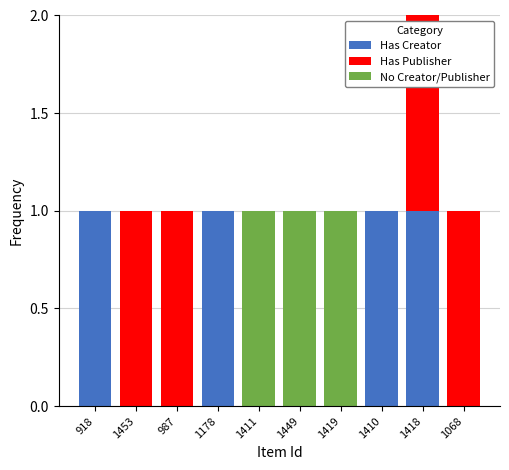

True or false: Has Creator has a value of 0 at 987.

True